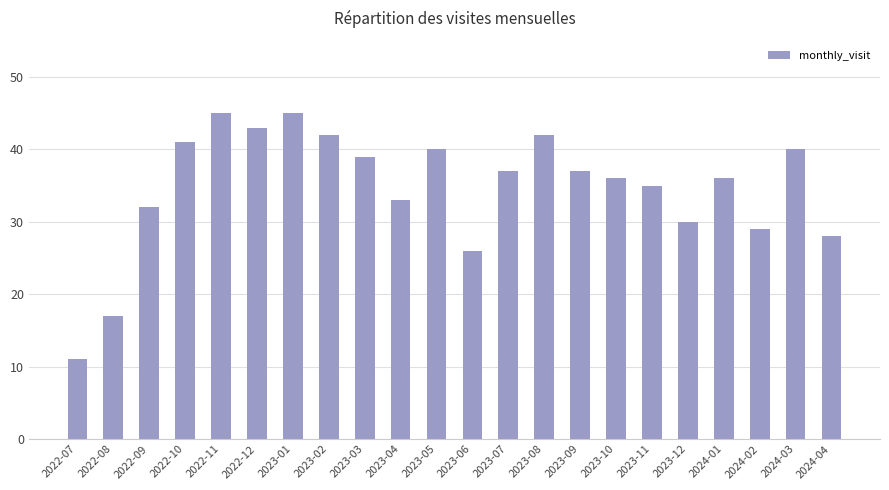

The chart shows a value of 52 at 2024-02. True or false?

False